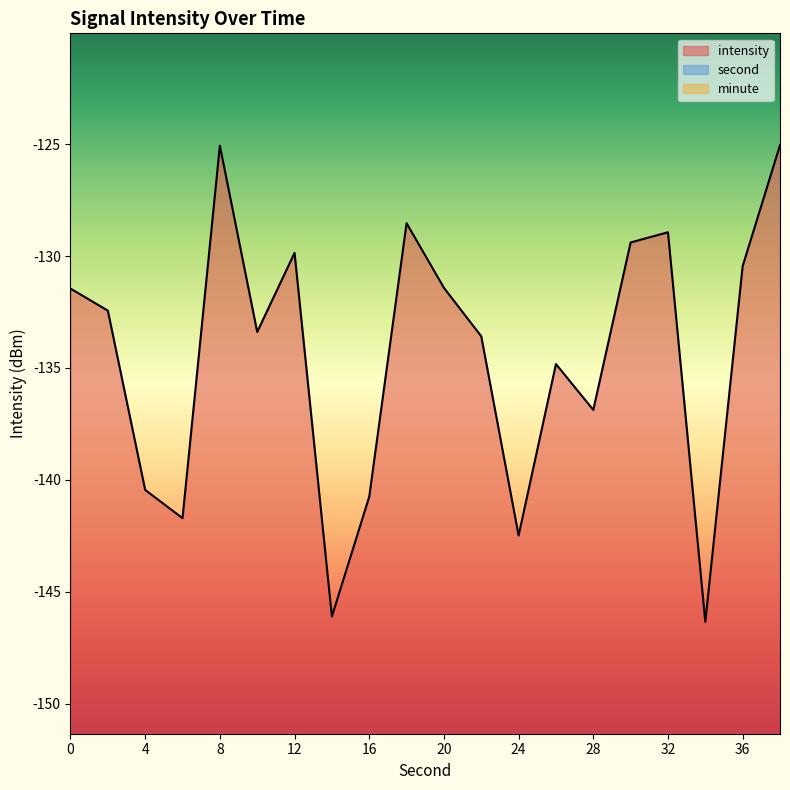

True or false: second and intensity intersect in this chart.

False